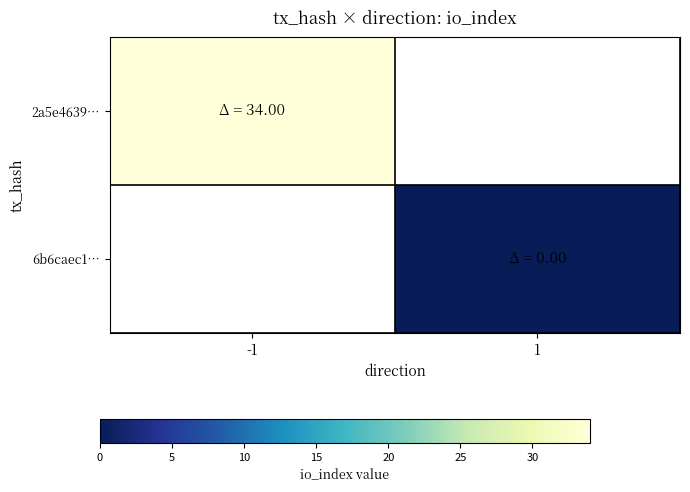

At which category does the chart reach its minimum across all series?

1